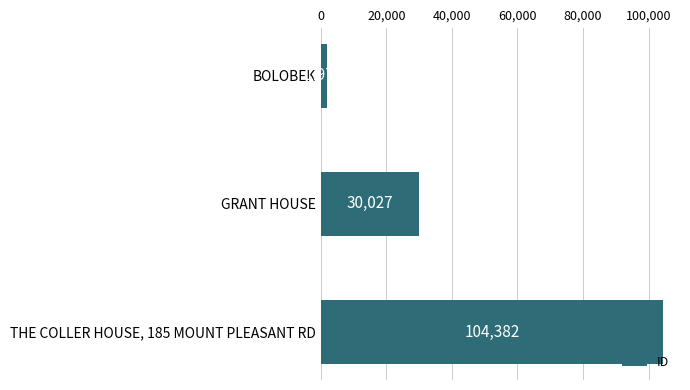

What is the maximum value shown in the chart?

104382